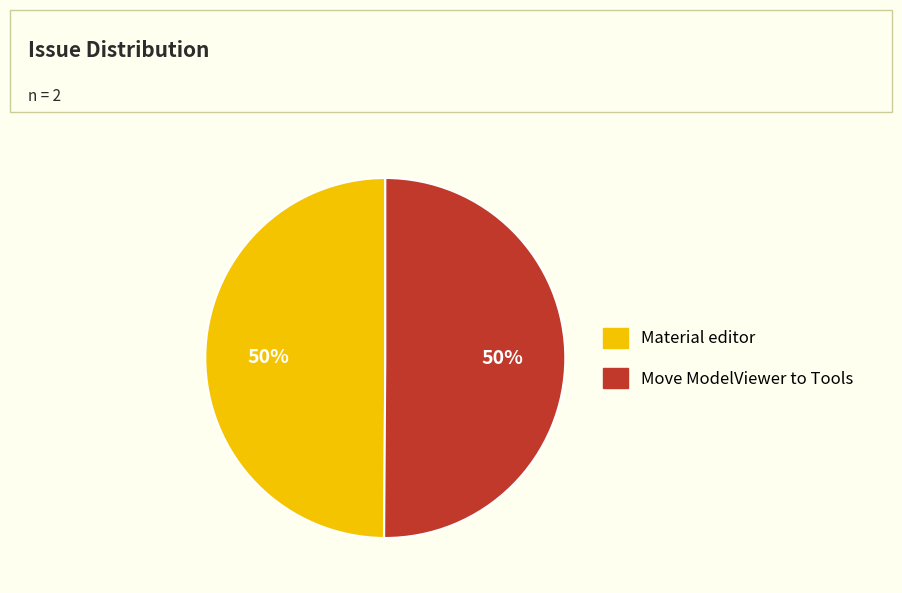

Do Material editor and Move ModelViewer to Tools together represent more than half of the pie?

Yes